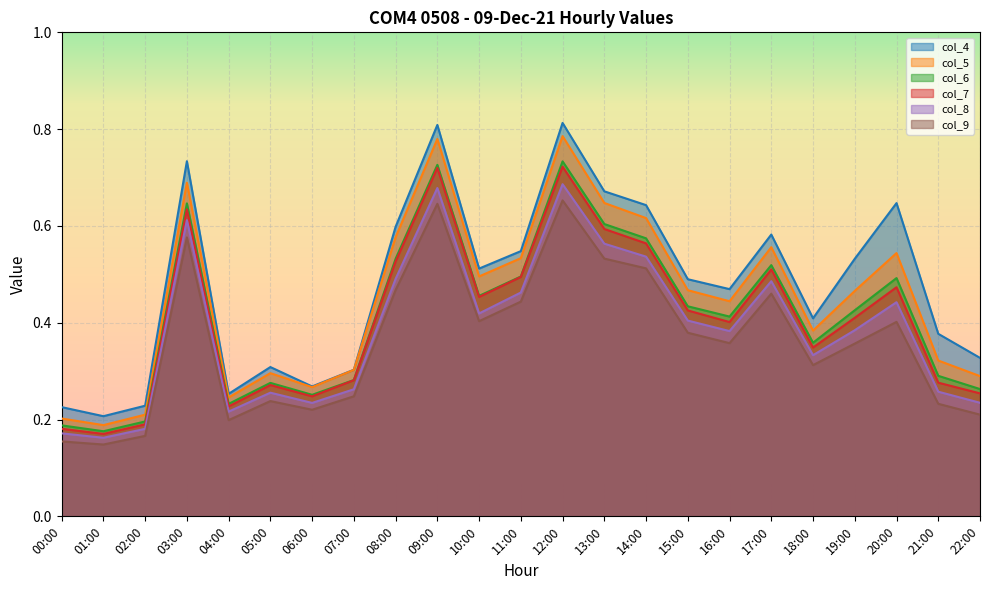

What is the average value of the col_5 series?

0.4